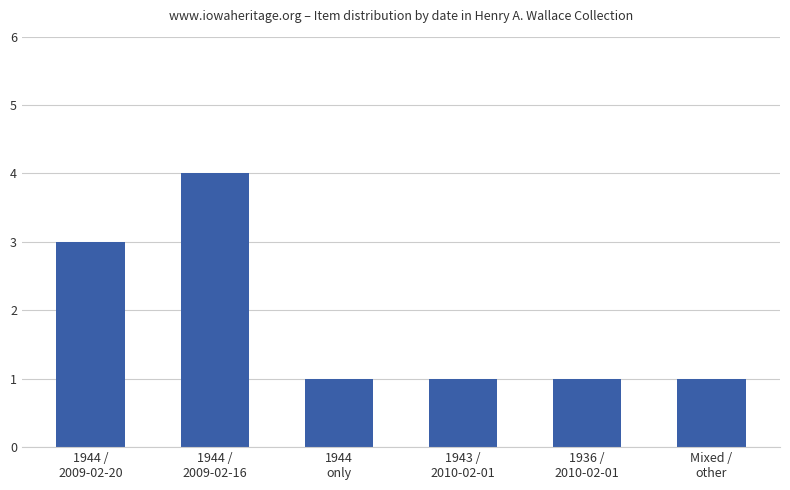

Count the number of data series in this chart.

1